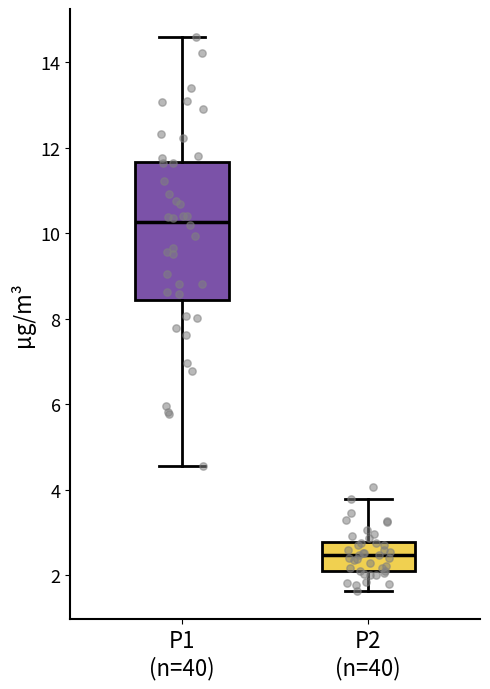

Which box has the highest median line?

P1 (n=40)